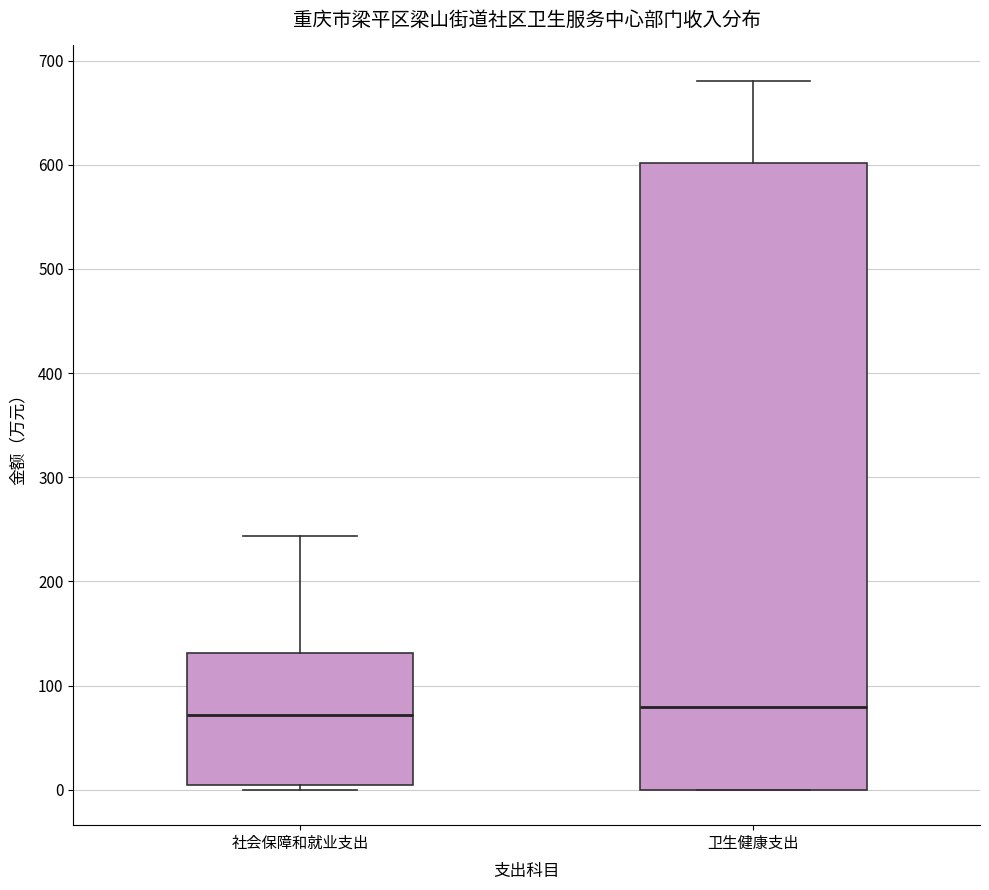

Comparing the boxes themselves (not the whiskers), which one is the tallest?

卫生健康支出